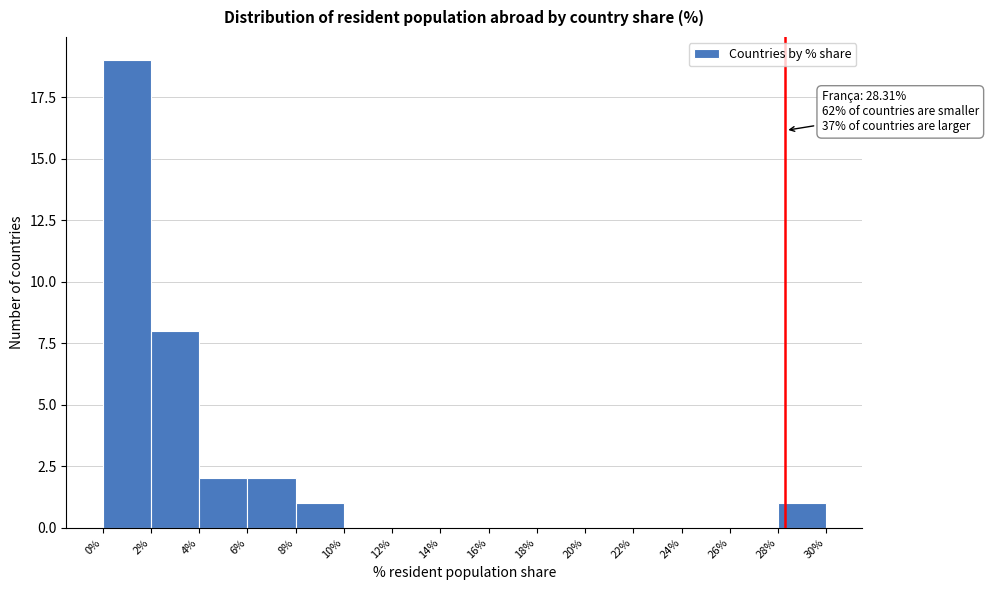

Which range on the x-axis has the tallest bar?

0% to 2%